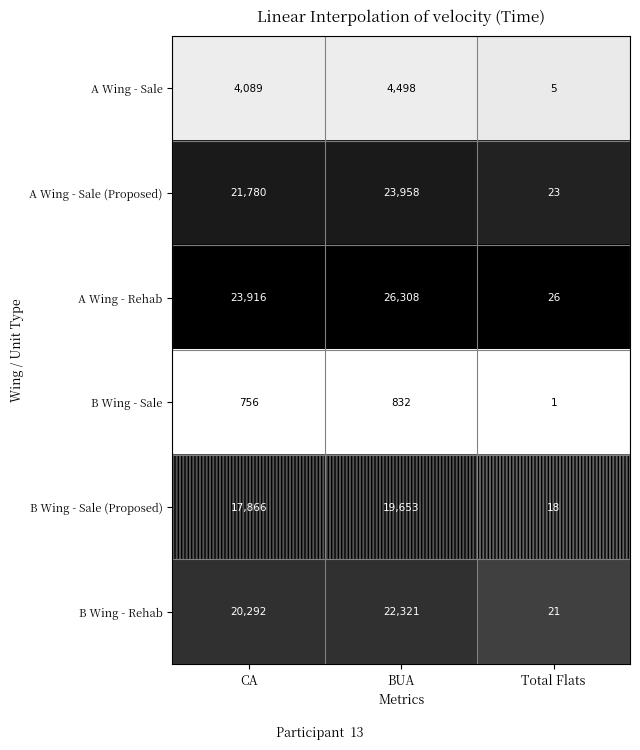

At BUA, list the series in order from largest to smallest.

A Wing - Rehab, A Wing - Sale (Proposed), B Wing - Rehab, B Wing - Sale (Proposed), A Wing - Sale, B Wing - Sale